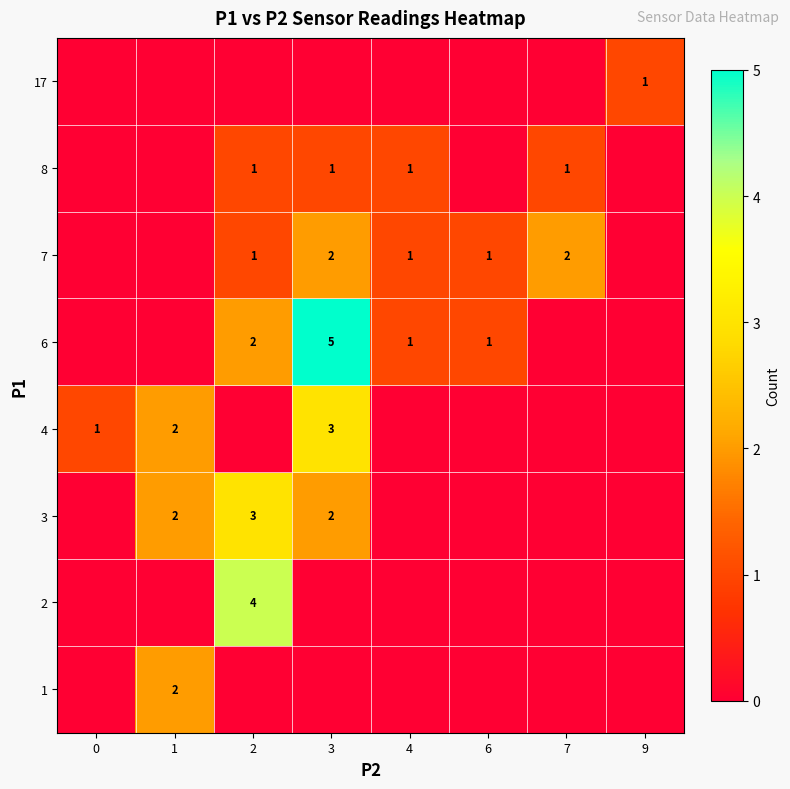

What is the sum of the row_2 values at 9 and 3?

2